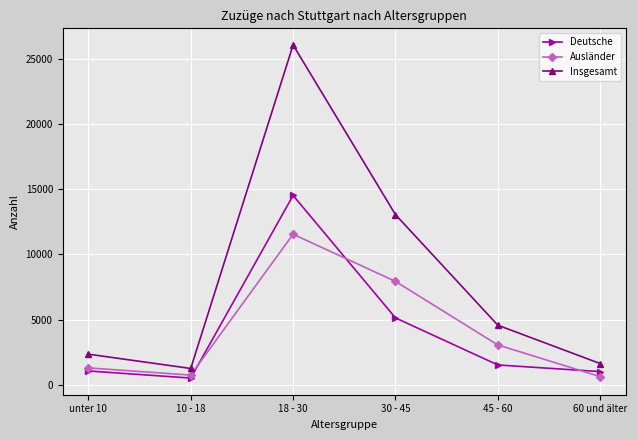

What is the maximum value shown in the chart?

26079